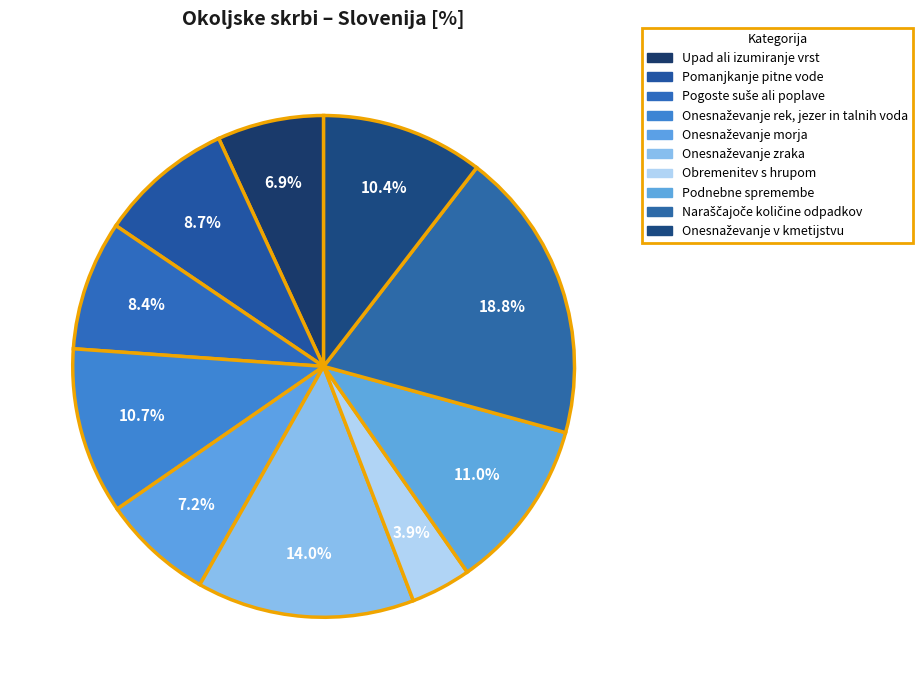

How many segments does this pie chart have?

10